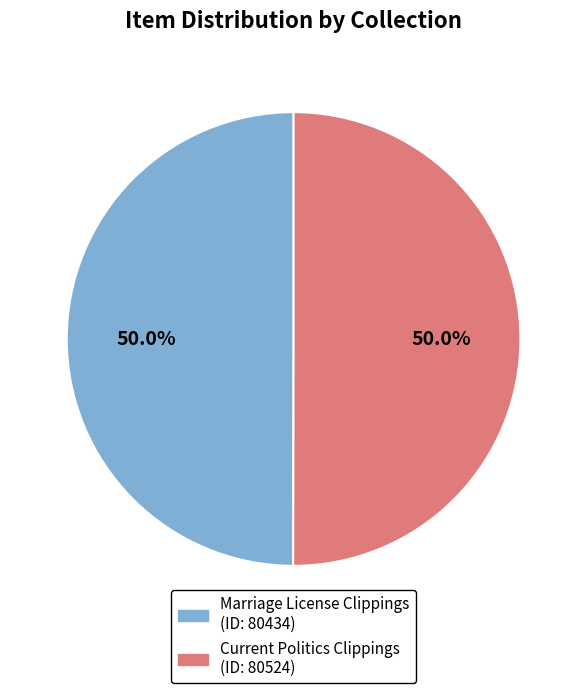

What percentage do Current Politics Clippings (ID: 80524) and Marriage License Clippings (ID: 80434) together represent?

100.0%